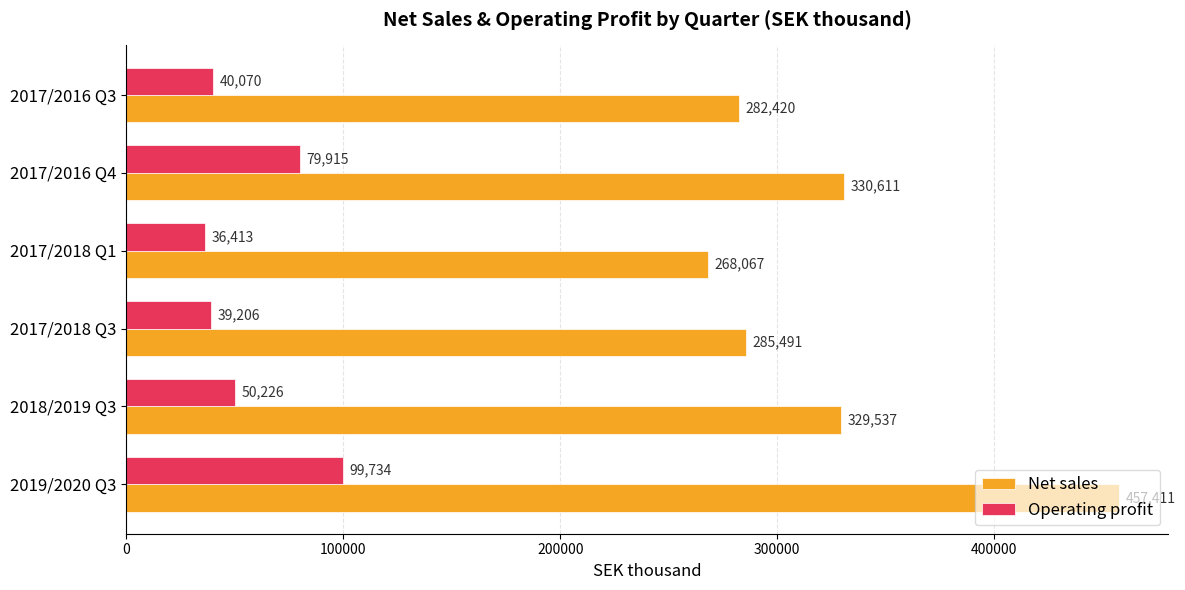

What is the difference between the second highest and second lowest values in the Operating profit series?

40708.6